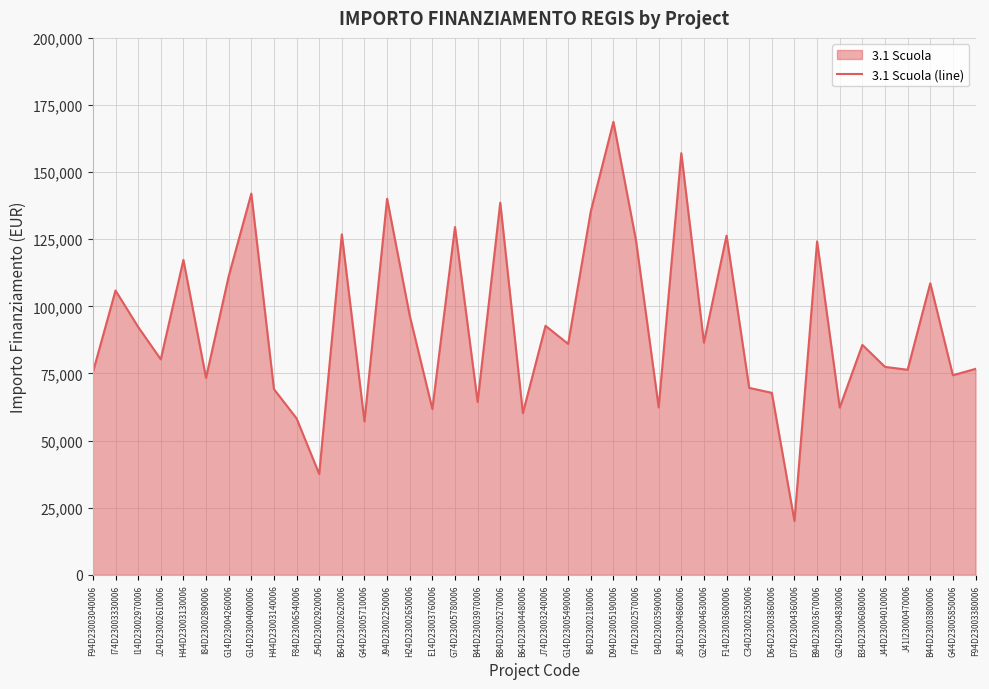

What is the change in value from I34D23003590006 to J84D23004860006?

+94704.2